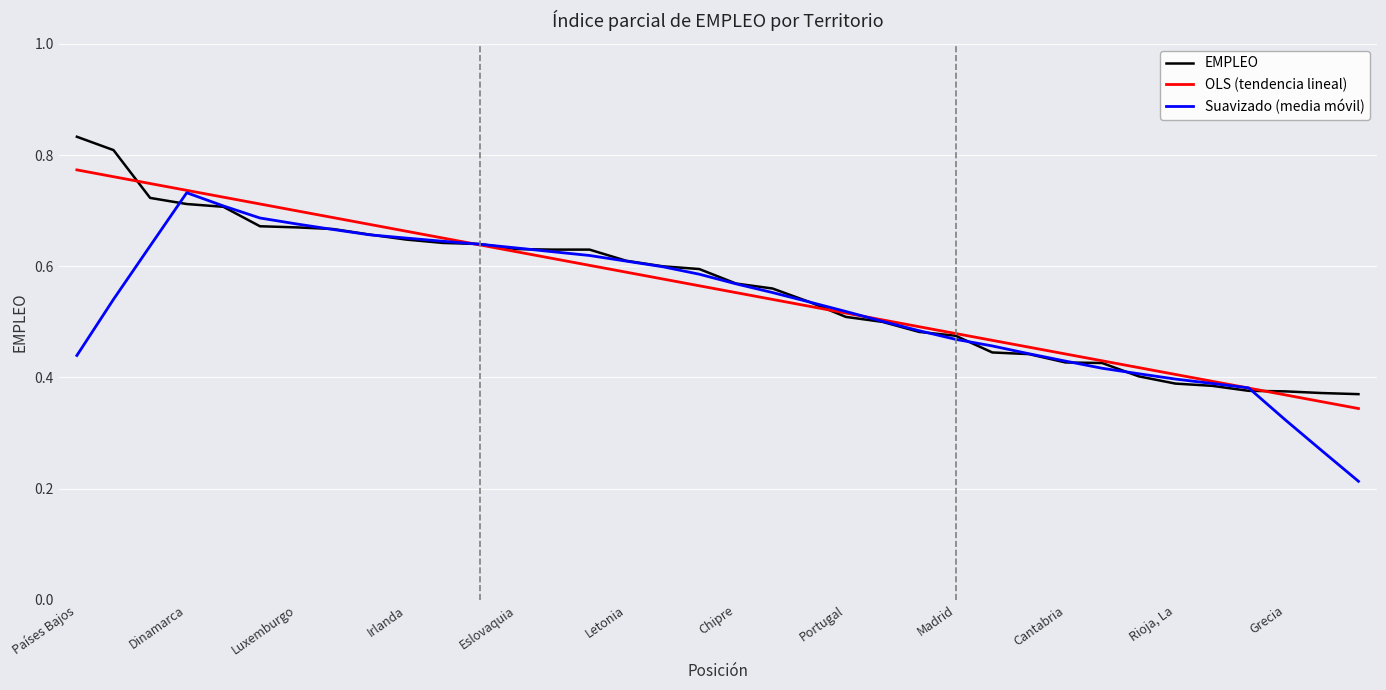

Reading right to left, what are all the values shown in this chart?

0.4	0.4	0.4	0.4	0.4	0.4	0.4	0.4	0.4	0.4	0.4	0.5	0.5	0.5	0.5	0.5	0.6	0.6	0.6	0.6	0.6	0.6	0.6	0.6	0.6	0.6	0.6	0.7	0.7	0.7	0.7	0.7	0.7	0.7	0.8	0.8